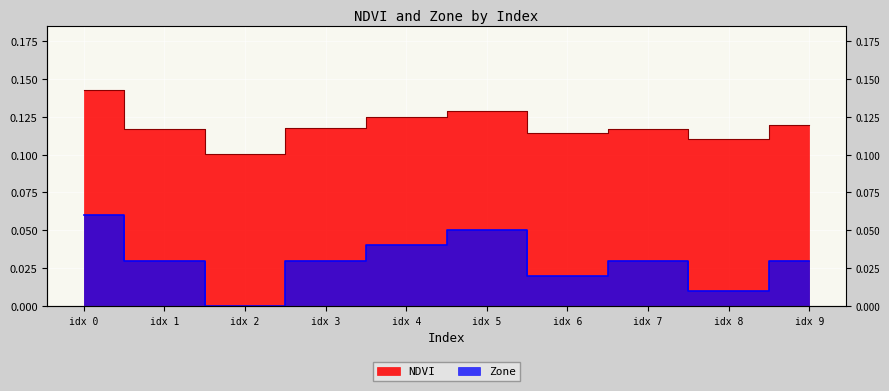

What is the value of the Zone point at the 1st from the left?

0.1